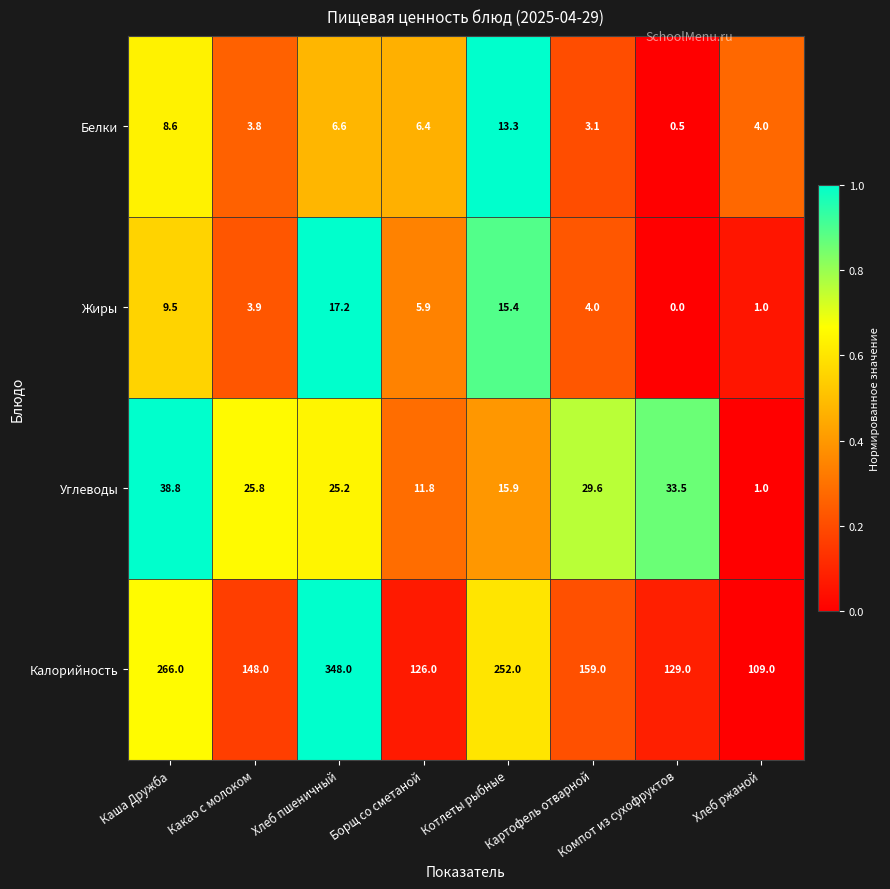

Is the value of Жиры at Каша Дружба greater than the value of Калорийность at Котлеты рыбные?

No